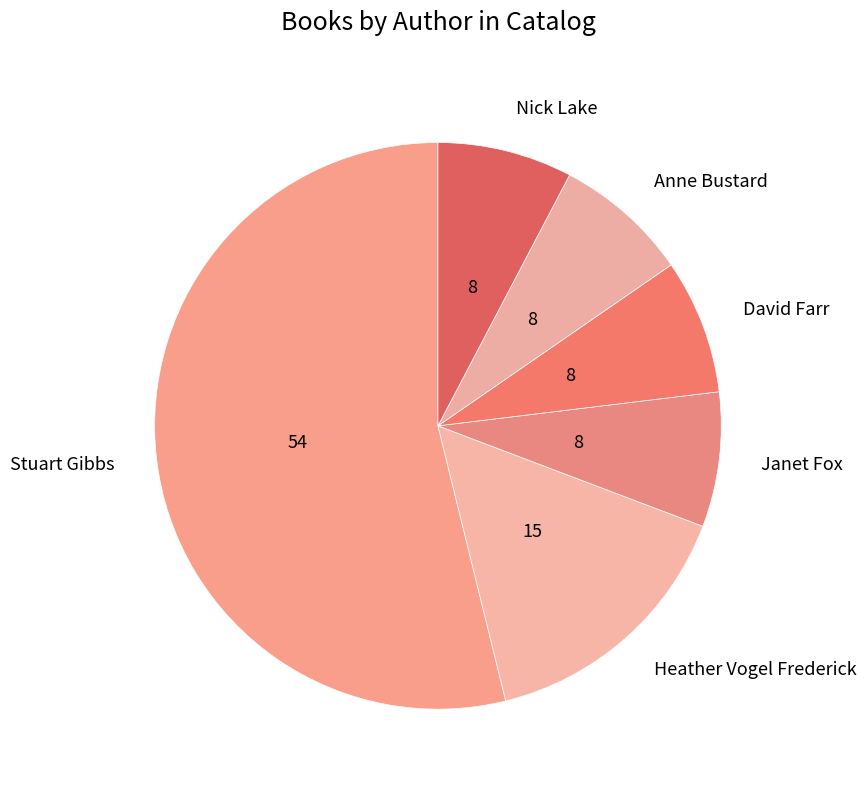

Which category accounts for the majority?

Stuart Gibbs